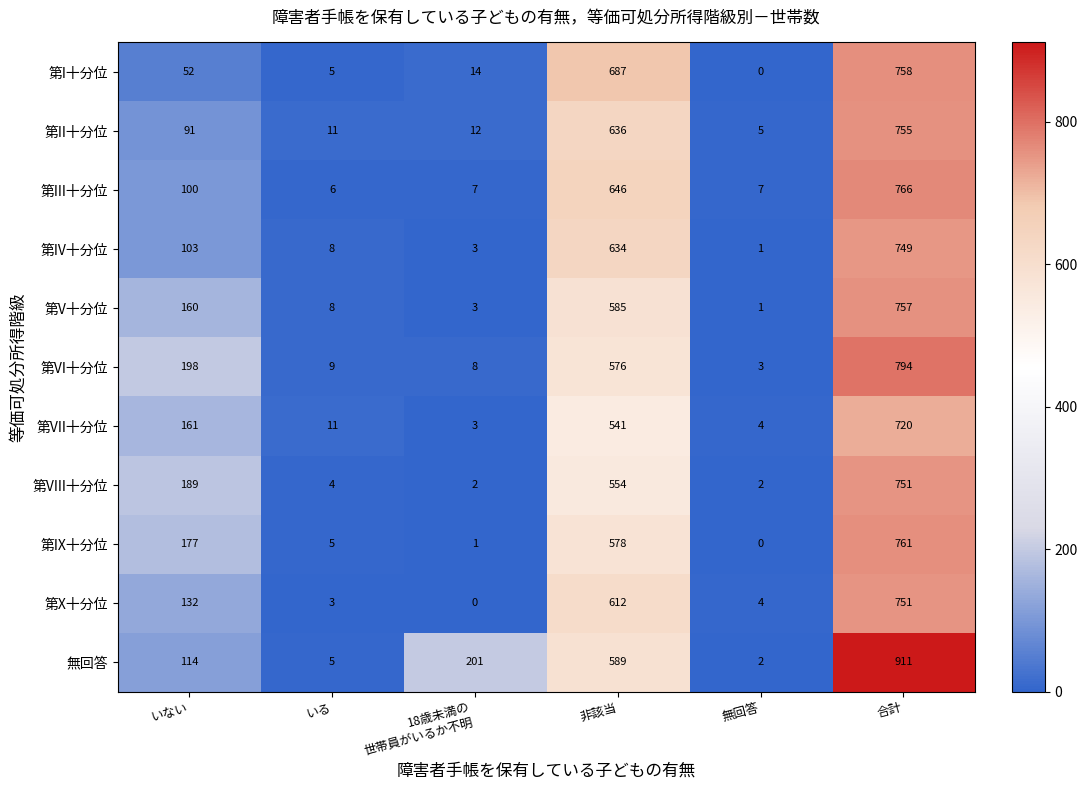

What value does the 第X十分位 series have at いない, to the nearest 50?

150